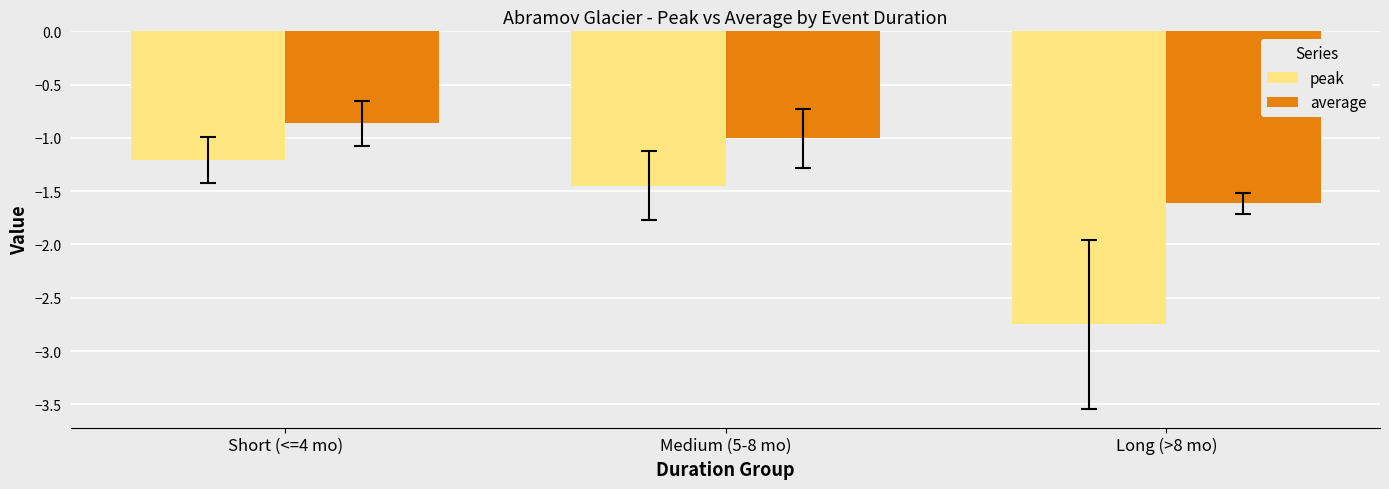

What is the sum of all average values?

-3.5